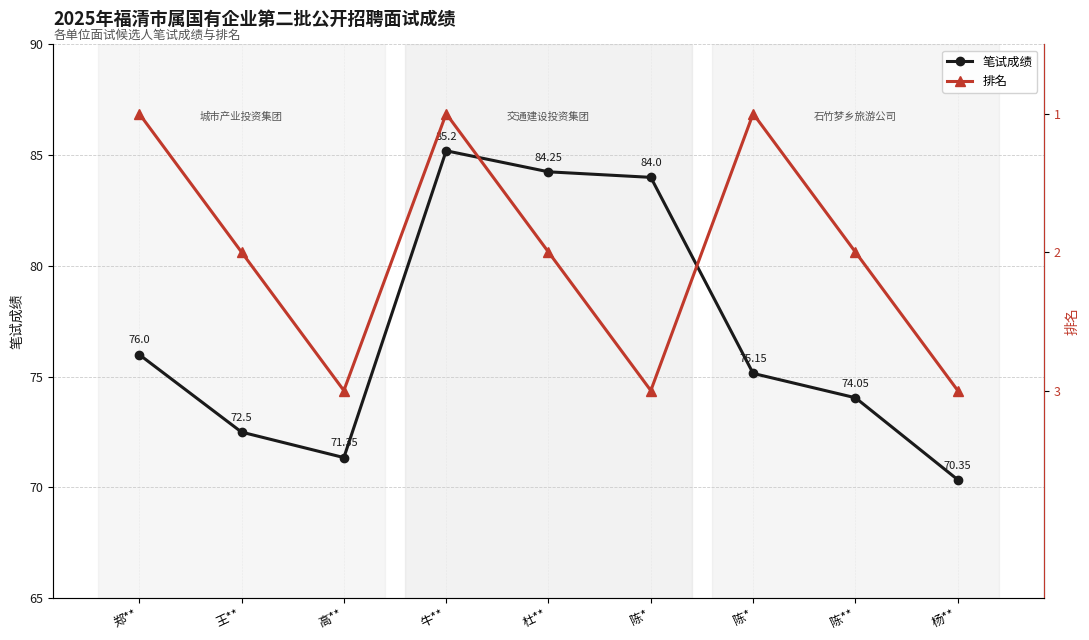

How many interior local peaks does the 排名 series have?

2